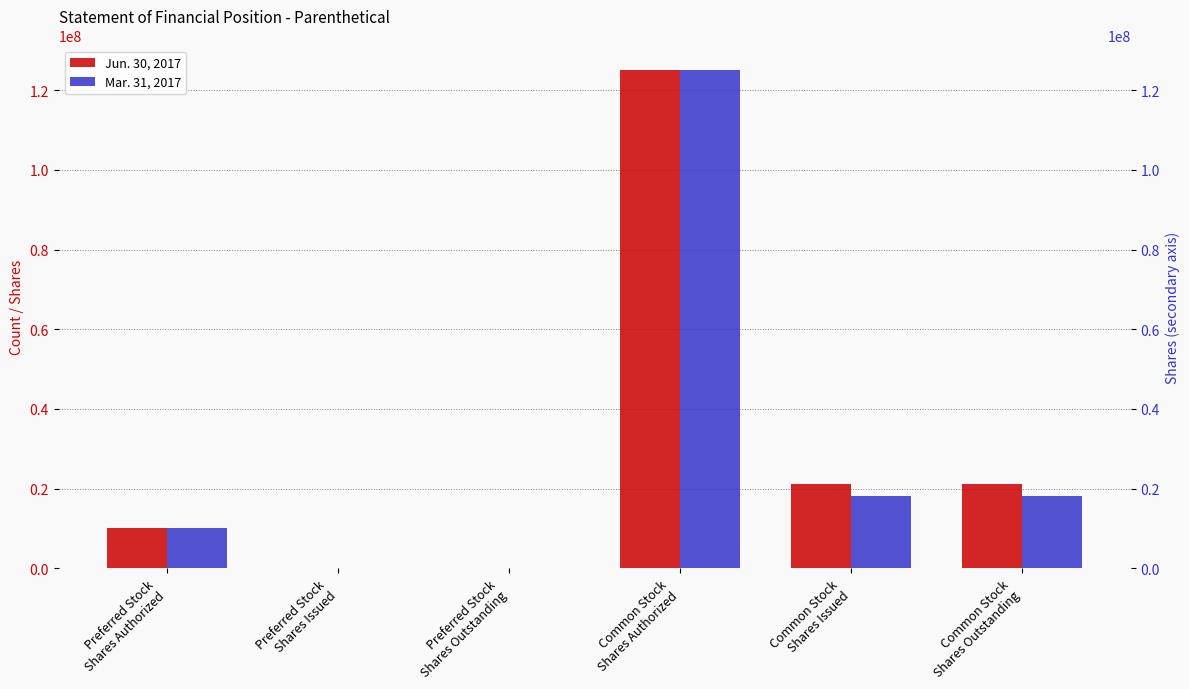

At which category is the sum across all series the highest?

Common Stock
Shares Authorized